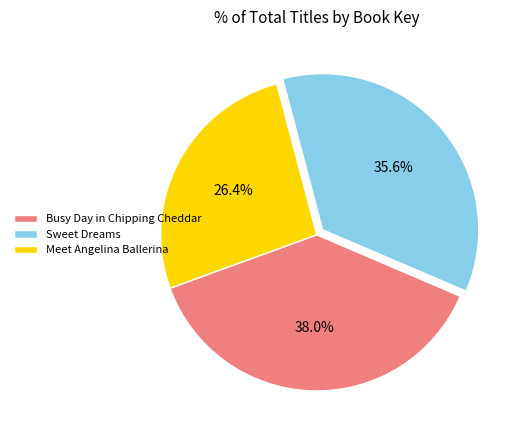

Does any single category account for the majority?

No